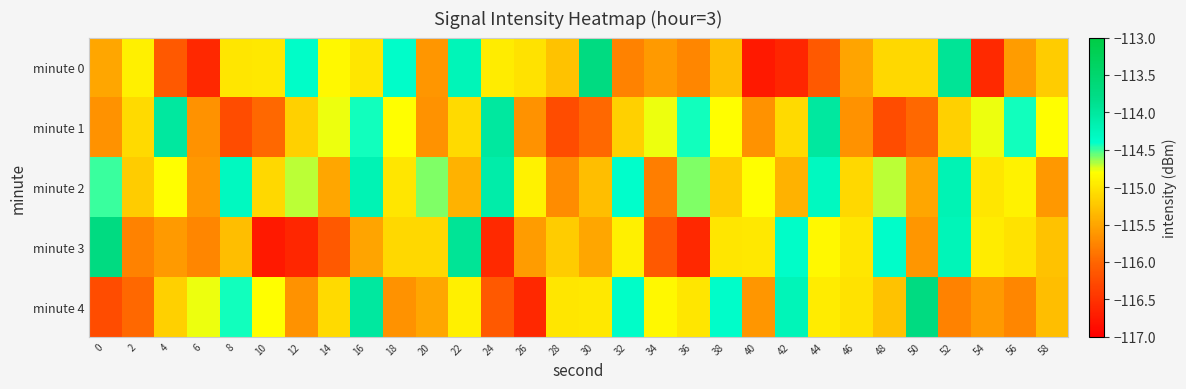

How many series are shown in this chart?

5